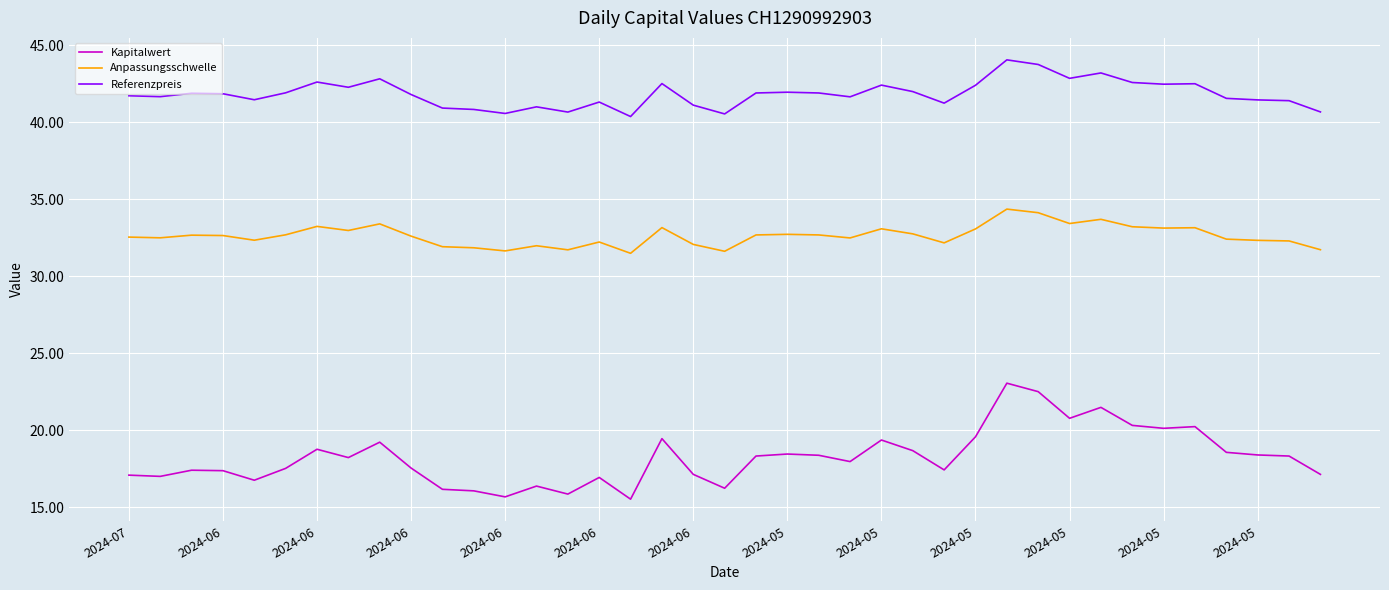

What is the maximum value shown in the chart?

44.0